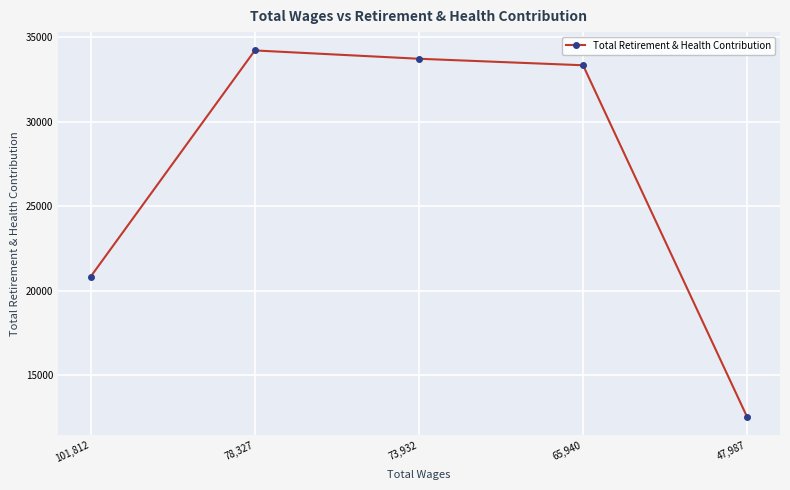

At which category does the data reach its first local peak?

78,327